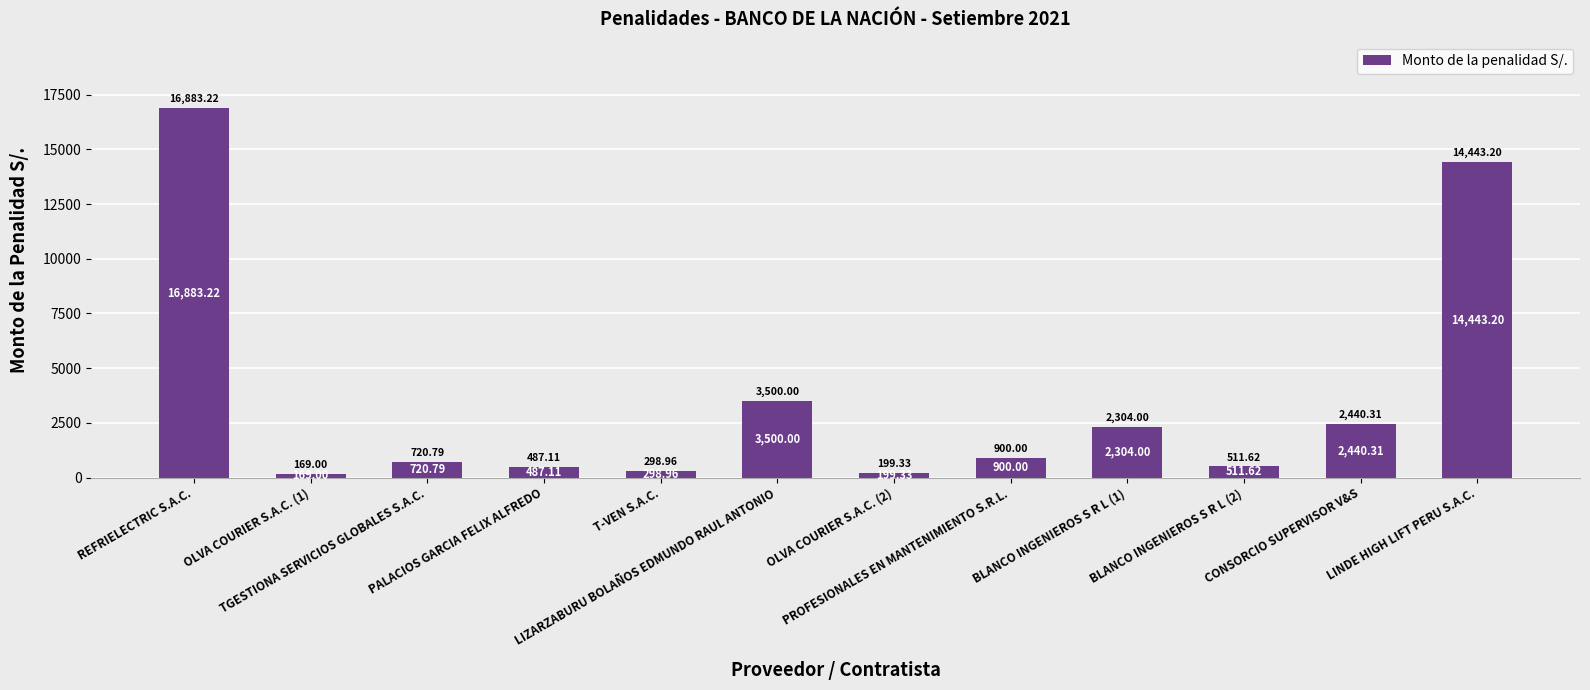

What value does the data have at PALACIOS GARCIA FELIX ALFREDO?

487.1